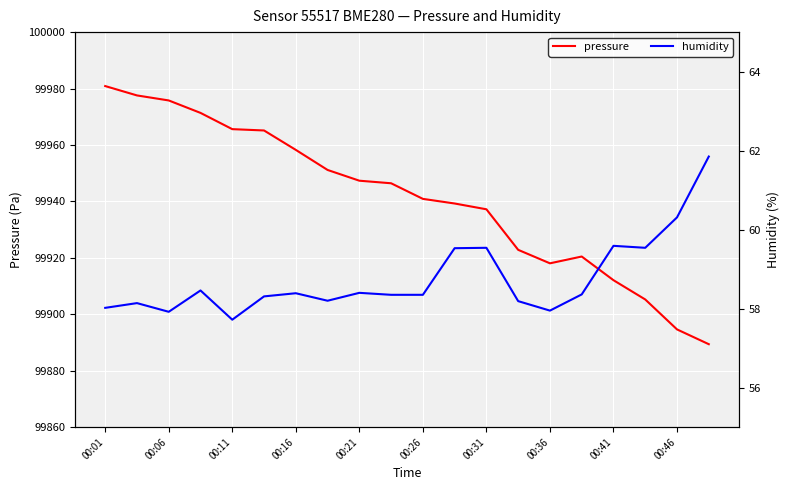

List the series in order of their overall mean, lowest first.

humidity, pressure